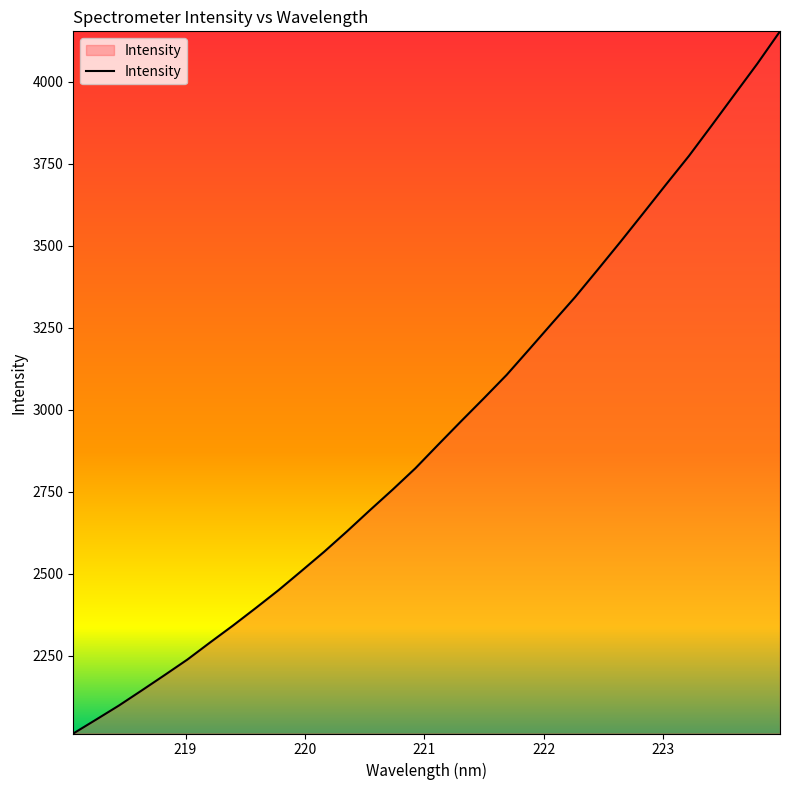

How many lines are shown in the chart?

1